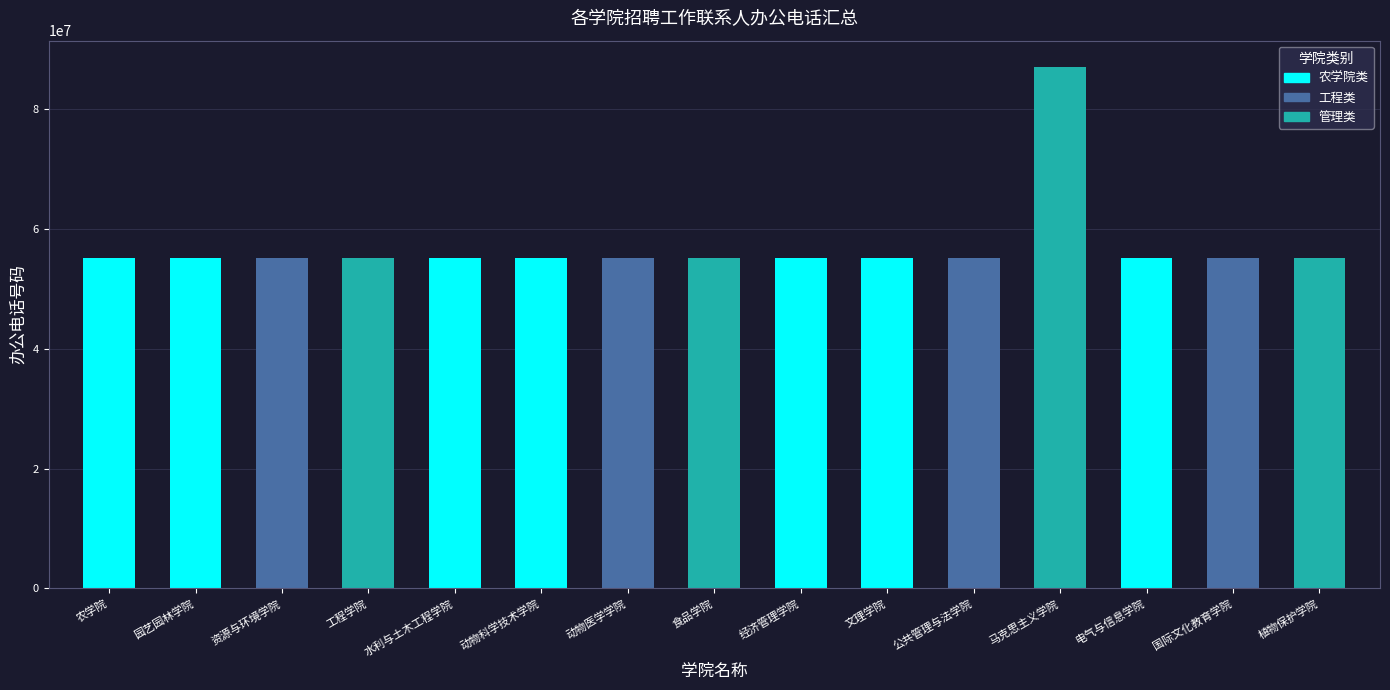

Which has a higher value, 资源与环境学院 or 马克思主义学院?

马克思主义学院